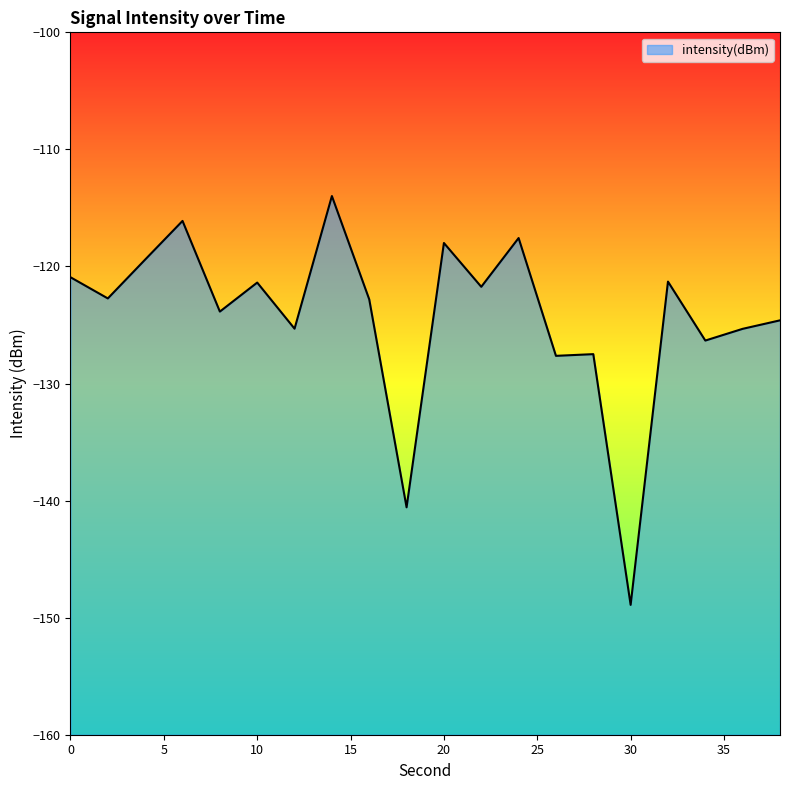

Does the chart have visible grid lines?

No